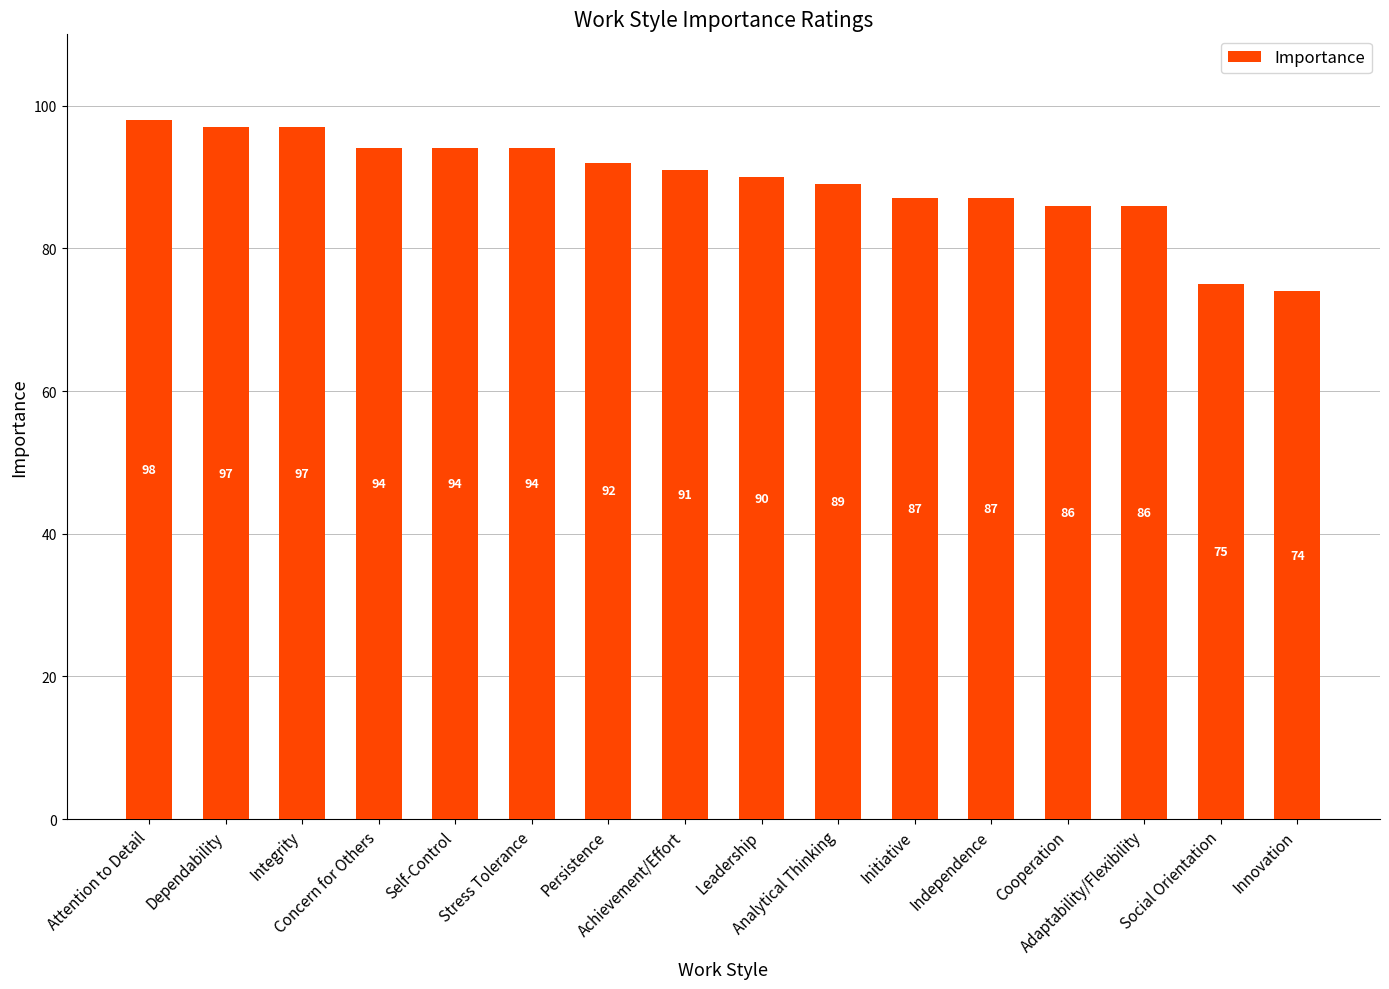

What is the sum of all values?

1431